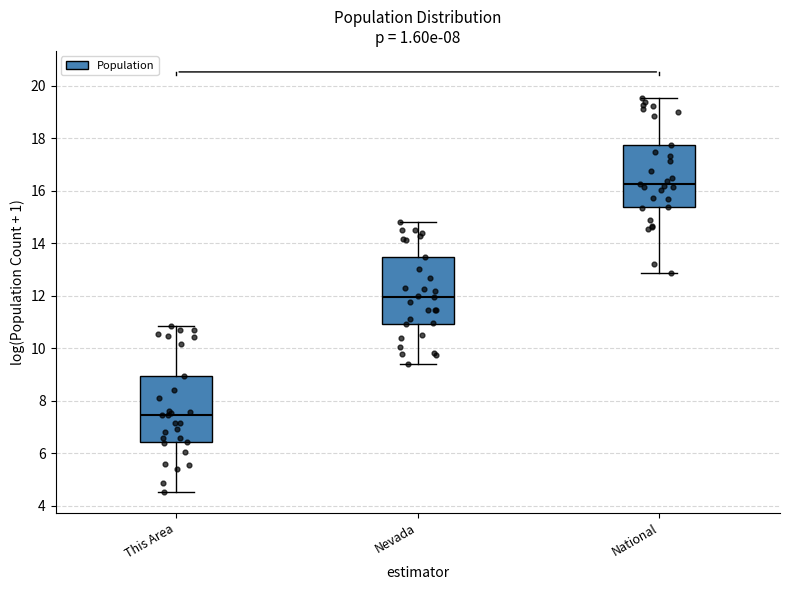

Where is the lower edge of the box for This Area on the y-axis? The values are not printed on the chart, so give them approximately, as read against the axis.

6.4